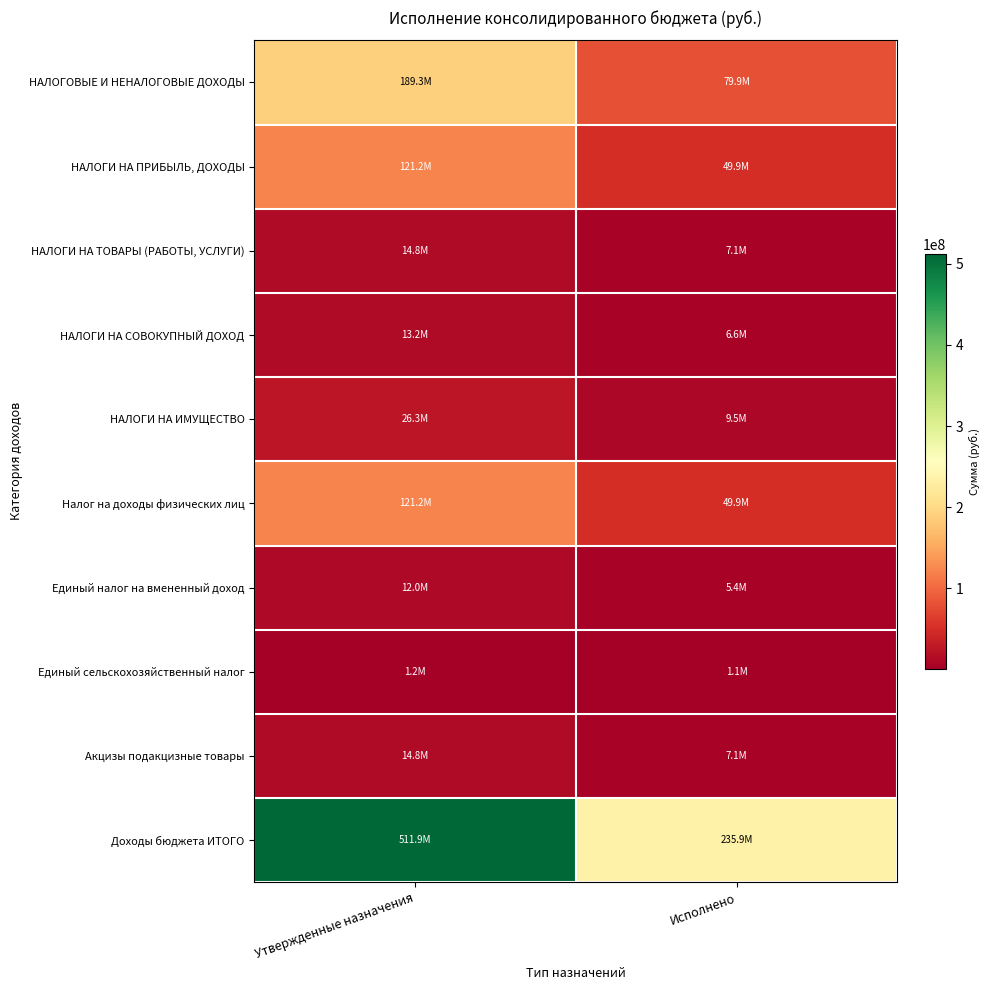

What is the total value across all series at Утвержденные назначения?

1026046657.7